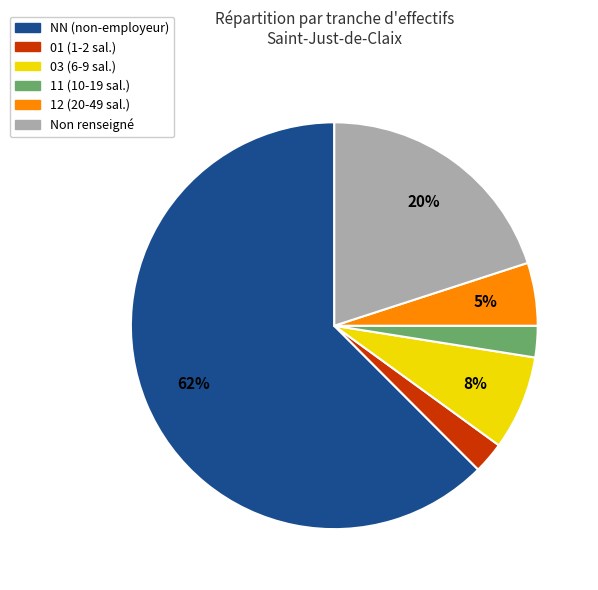

Is there any slice that represents more than half of the pie?

Yes